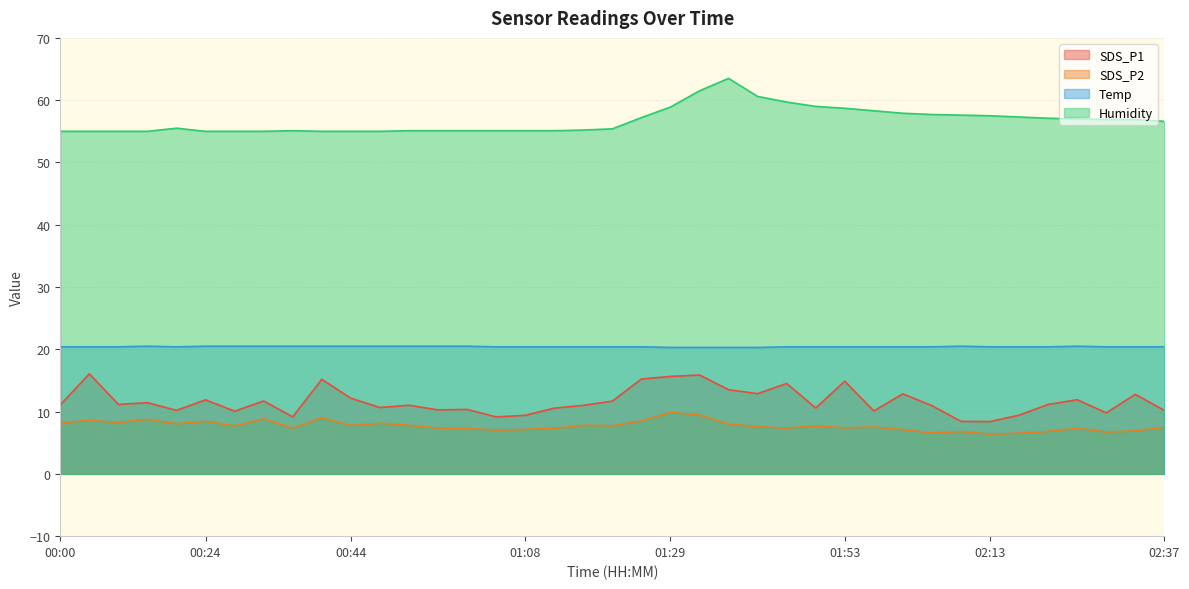

What position from the right is 02:13?

7